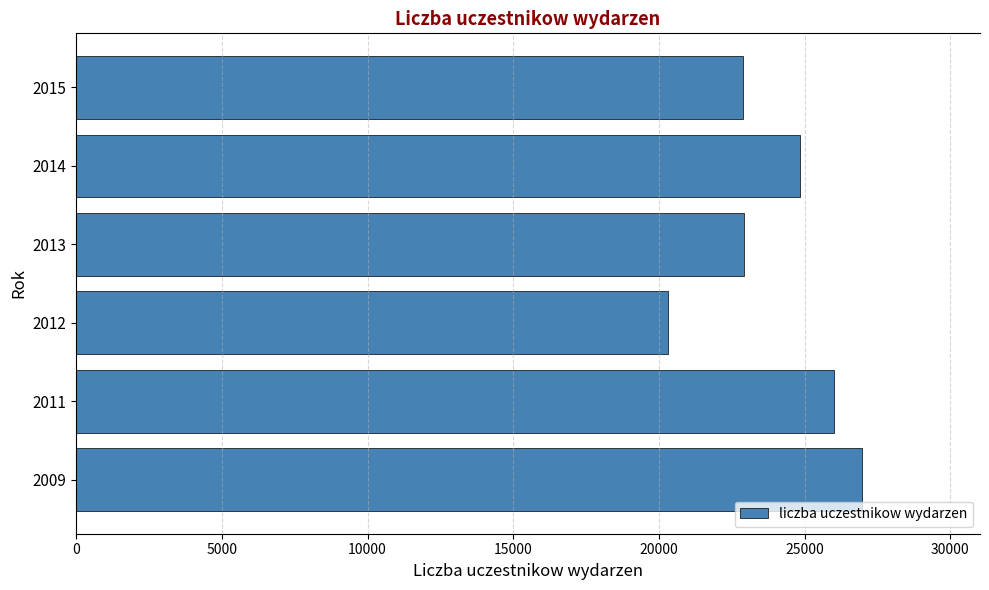

What is the sum of all values?

143917